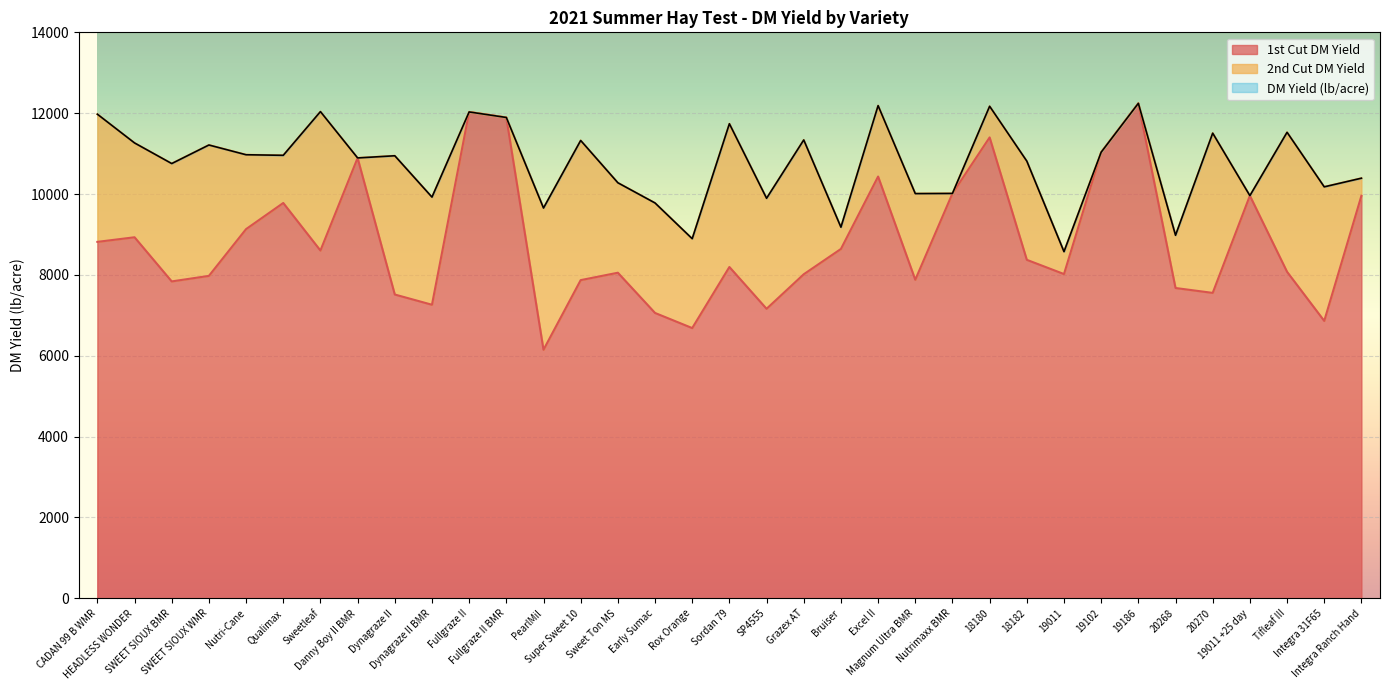

At which label does 1st Cut DM Yield first exceed 8196?

CADAN 99 B WMR